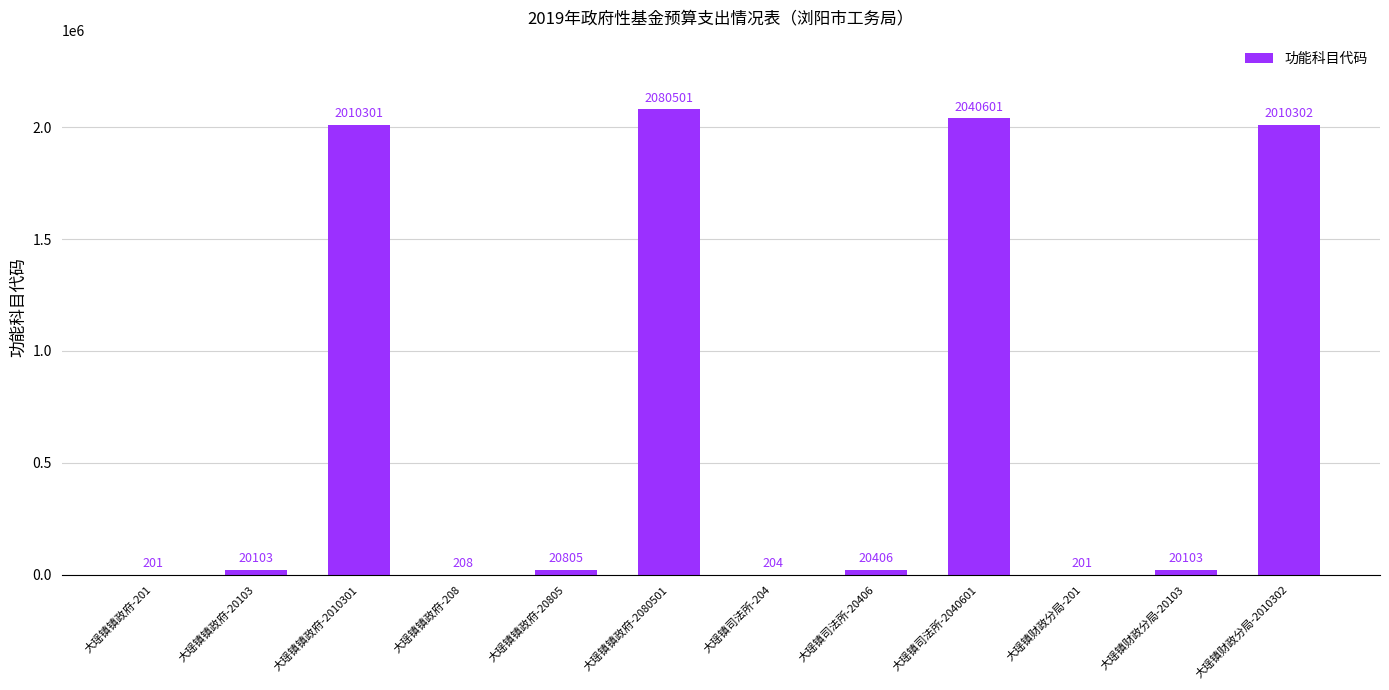

Approximately how many times larger is the value at 大瑶镇财政分局-2010302 compared to 大瑶镇司法所-204?

9854.4